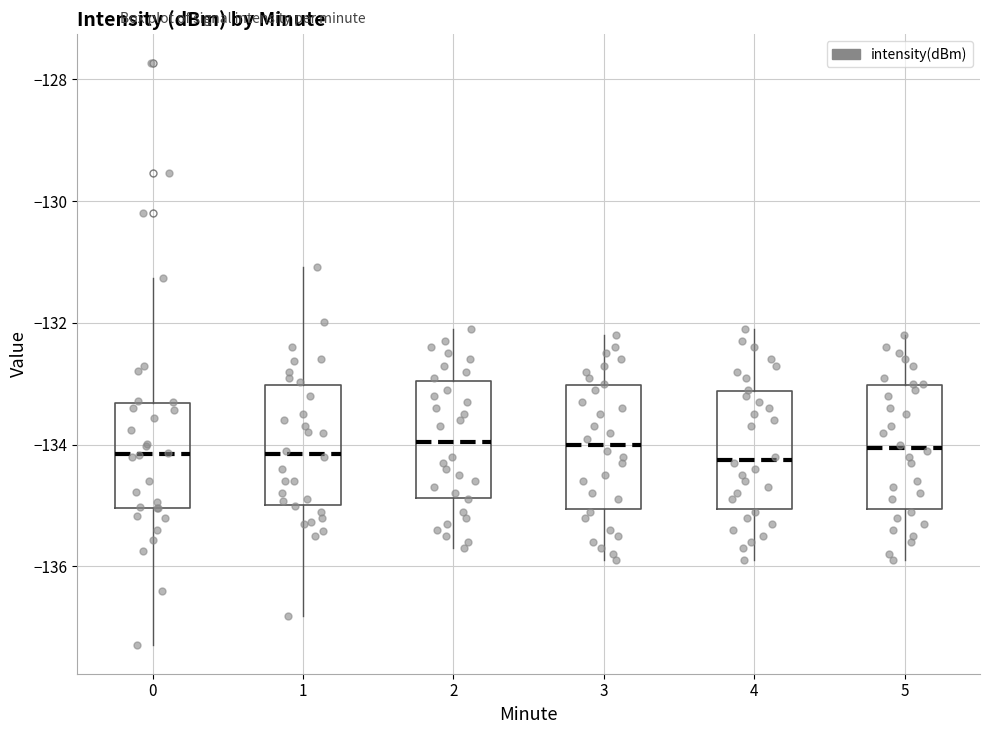

Reading left to right, read every box against the y-axis: the position of its median line, the range the box covers, and the ends of its whiskers. The values are not printed on the chart, so give them approximately, as read against the axis.

0: median -134.2, box -135.0 to -133.4, whiskers -137.2 to -131.2
1: median -134.2, box -135.0 to -133.0, whiskers -136.8 to -131.0
2: median -134.0, box -134.8 to -133.0, whiskers -135.6 to -132.0
3: median -134.0, box -135.0 to -133.0, whiskers -135.8 to -132.2
4: median -134.2, box -135.0 to -133.2, whiskers -135.8 to -132.0
5: median -134.0, box -135.0 to -133.0, whiskers -135.8 to -132.2